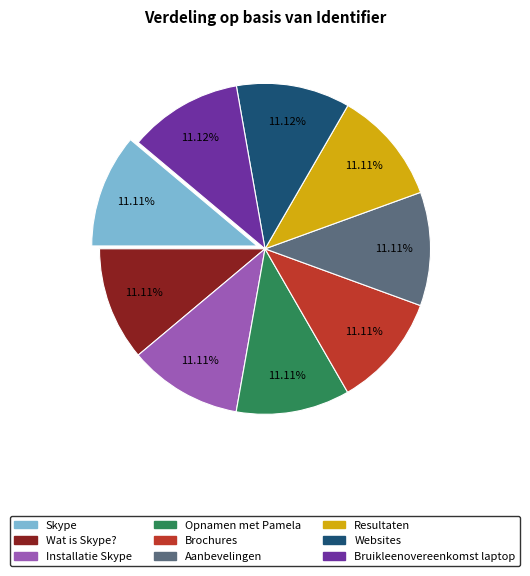

What percentage do Installatie Skype and Websites together represent?

22.2%